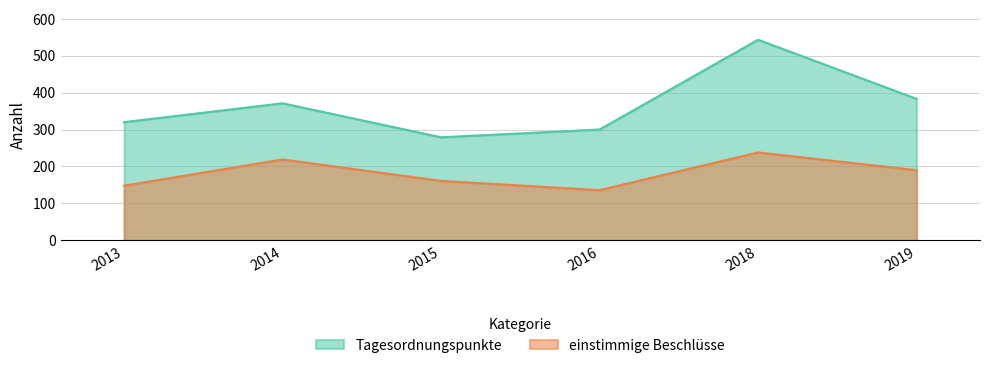

What is the difference between the maximum and minimum values in the Tagesordnungspunkte series?

264